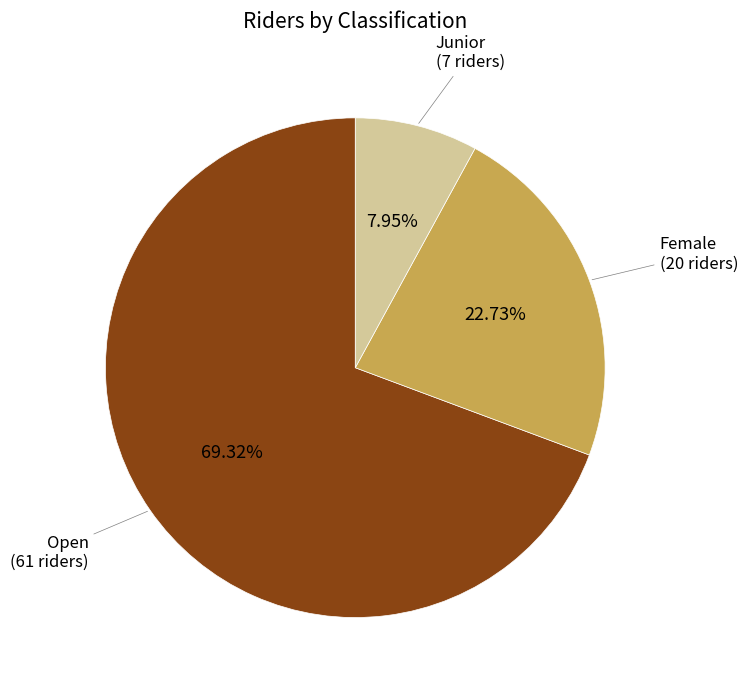

To the nearest percent, what portion does Open represent?

69%